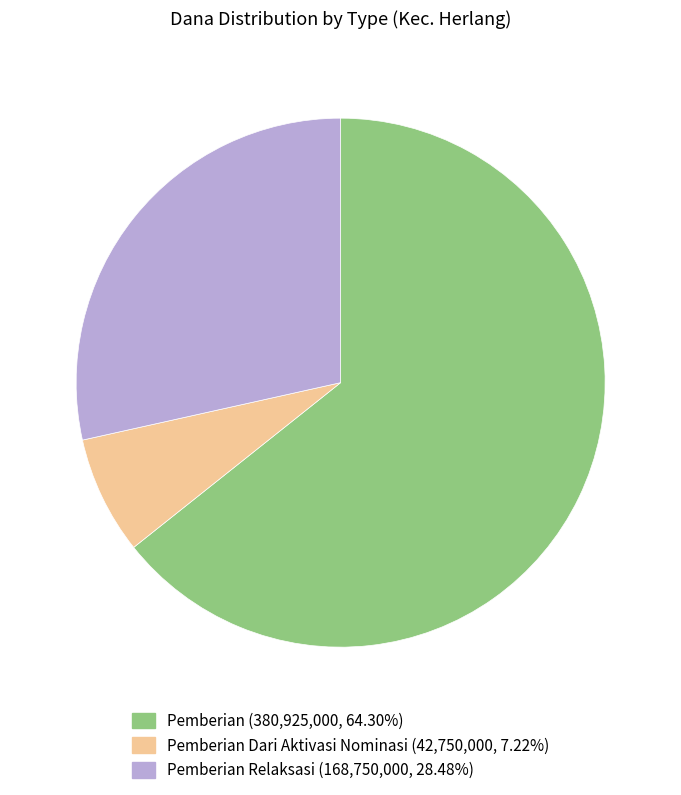

Is there any slice that represents more than half of the pie?

Yes